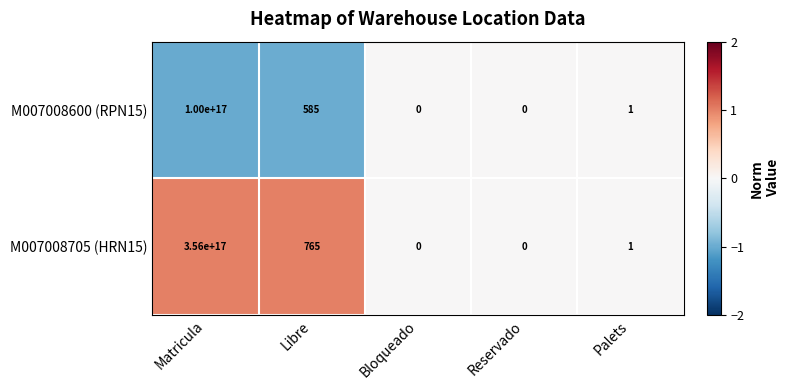

Which series has the largest range (max minus min)?

M007008705 (HRN15)